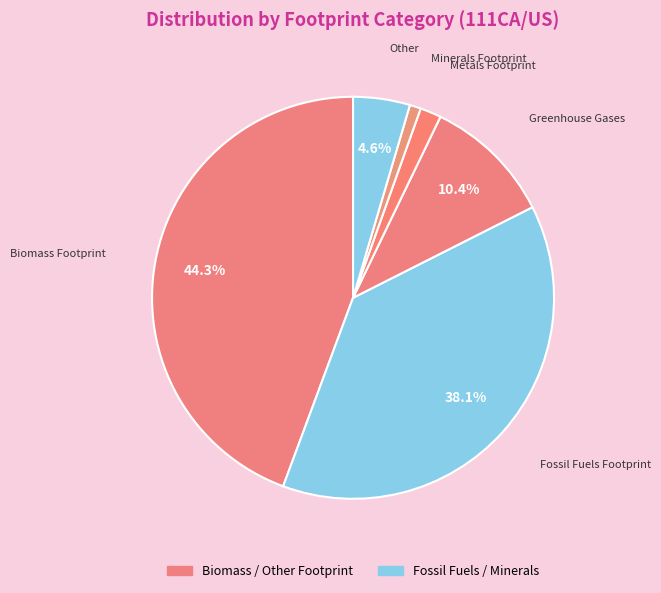

Is there a majority slice in this chart?

No